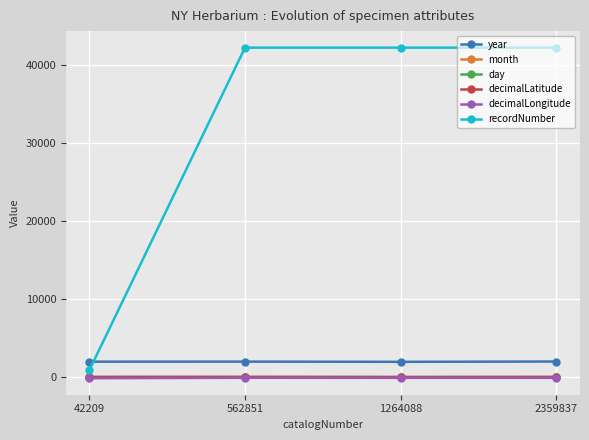

Which series has the largest total across all categories?

recordNumber